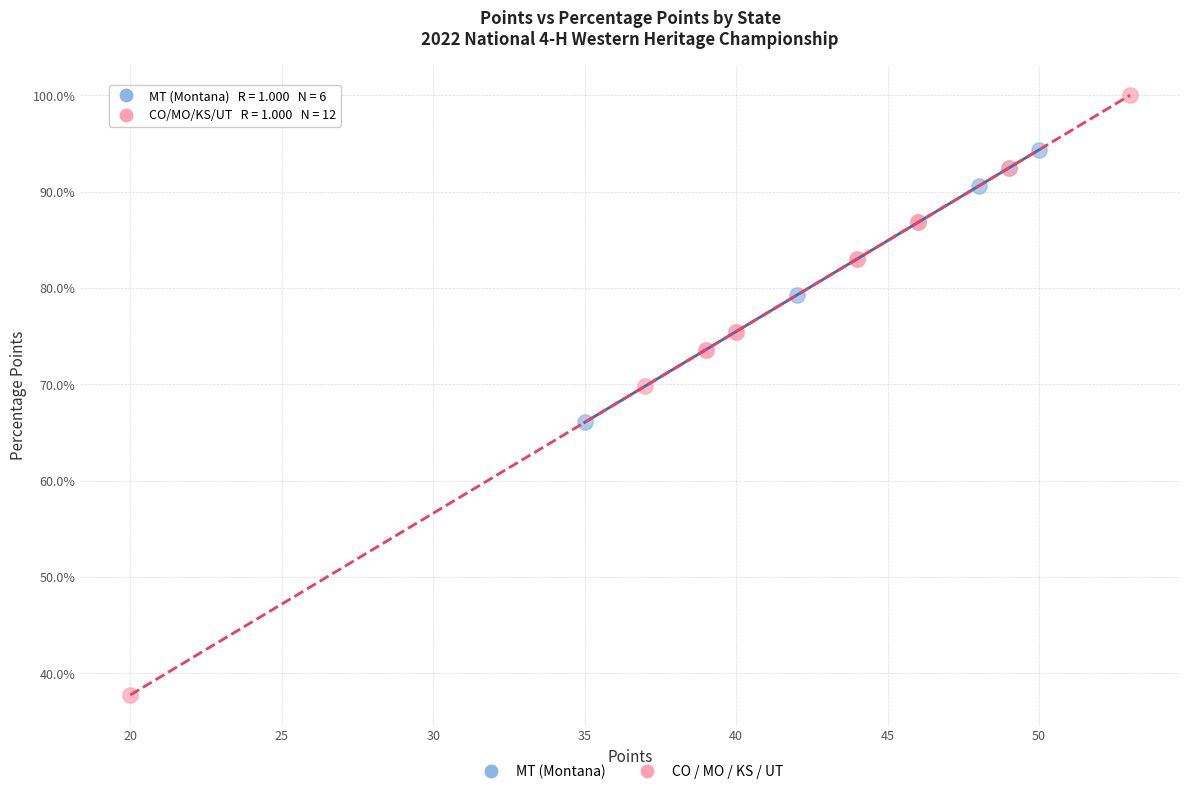

Which series has the largest Y range (max minus min)?

CO / MO / KS / UT